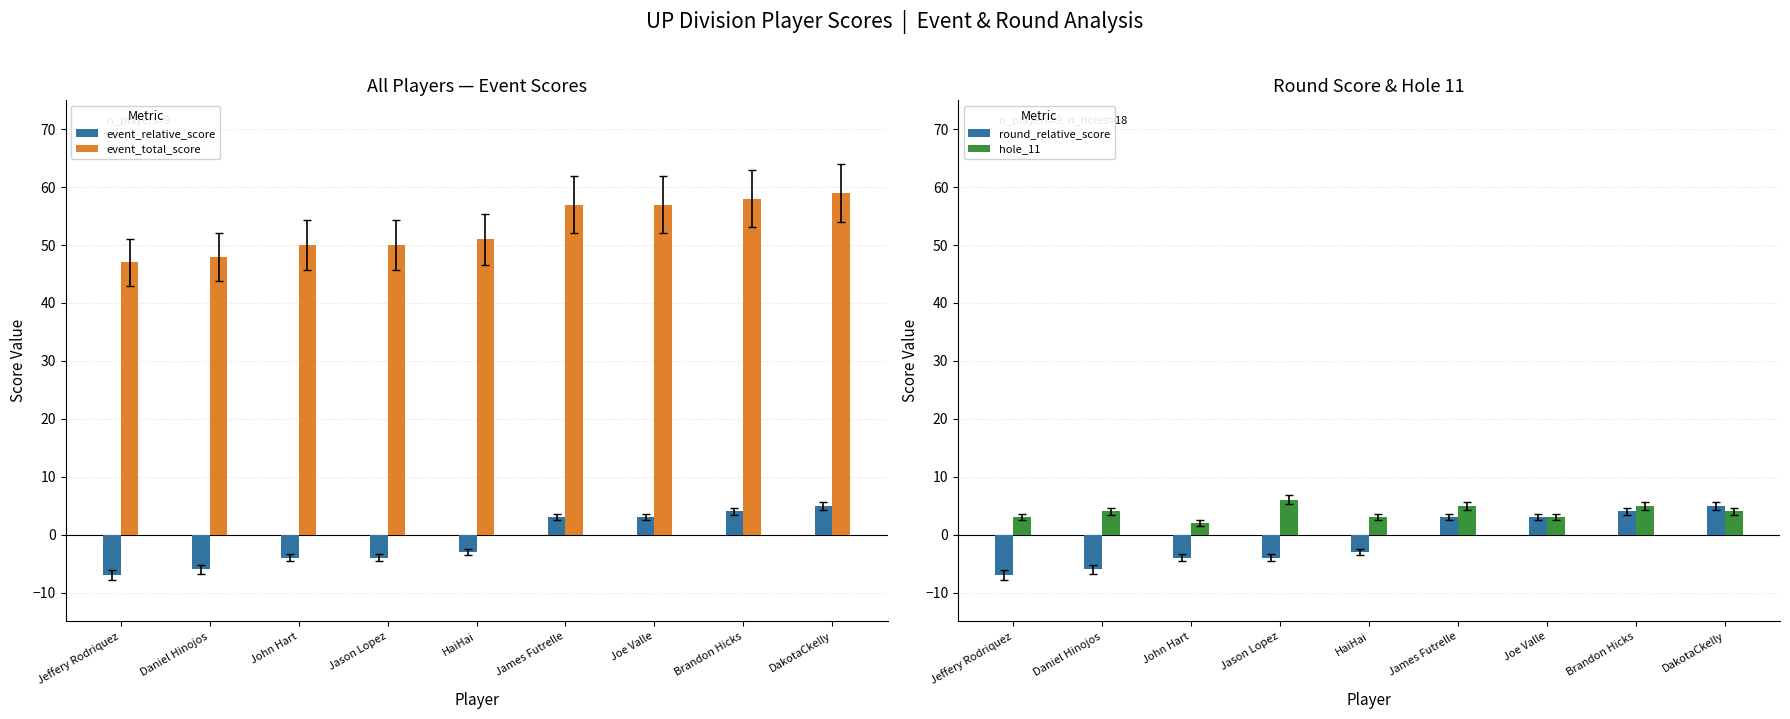

At how many categories does at least one series exceed 35?

9